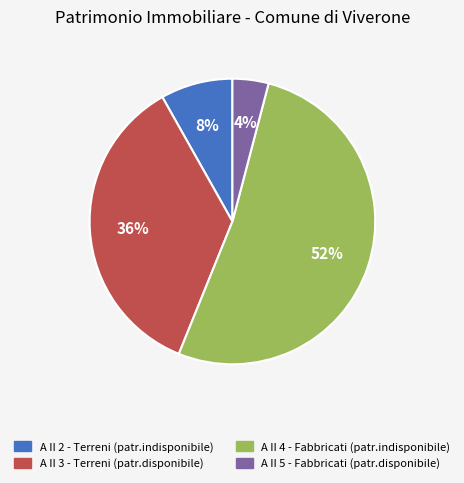

Which category has the biggest portion of the pie?

A II 4 - Fabbricati (patr.indisponibile)